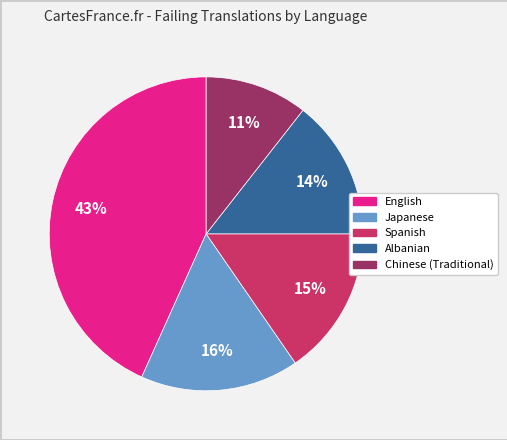

To the nearest percent, what percentage of the pie is Chinese (Traditional)?

11%